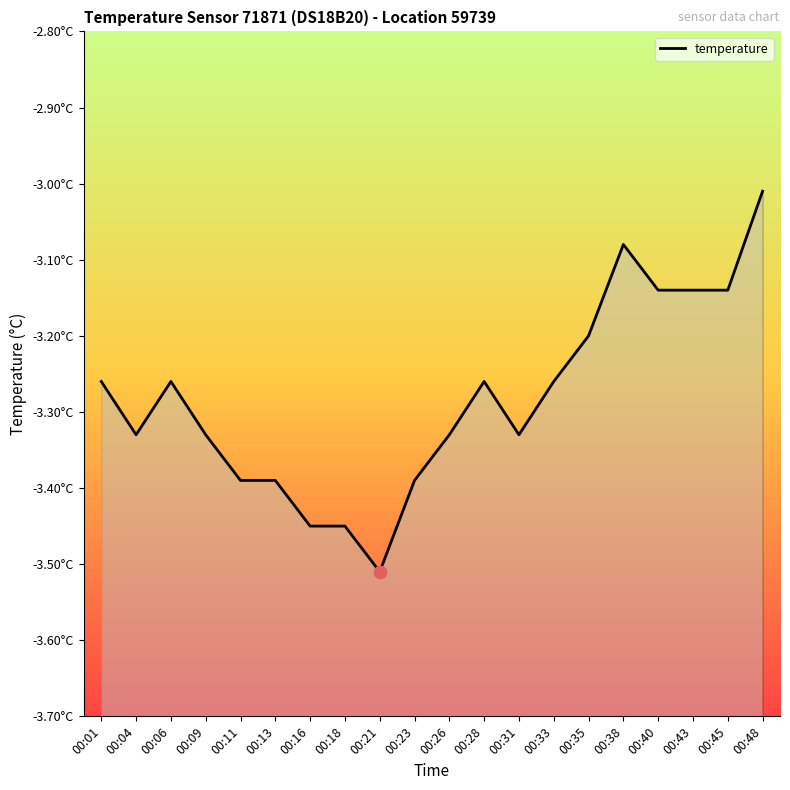

What is the change in value from 00:09 to 00:23?

-0.1